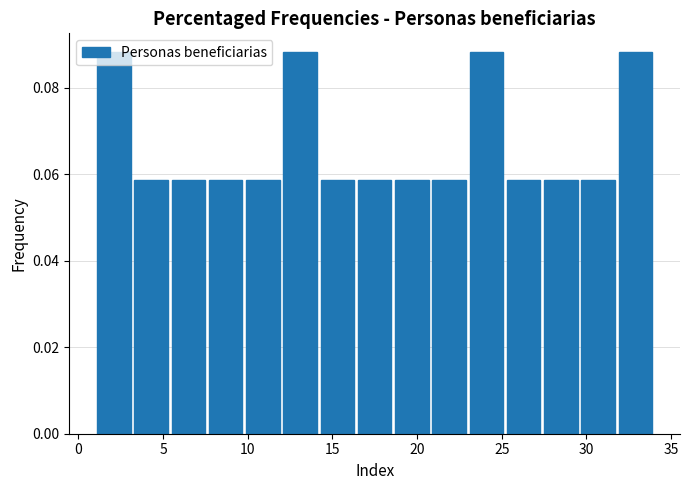

Reading left to right, transcribe this chart: for each bar, give the range it covers on the x-axis and its height. Neither the bar edges nor the heights are printed on the chart, so give them approximately, as read against the axes.

1.0 to 3.2: 0.088
3.2 to 5.4: 0.058
5.4 to 7.6: 0.058
7.6 to 9.8: 0.058
9.8 to 12.0: 0.058
12.0 to 14.2: 0.088
14.2 to 16.4: 0.058
16.4 to 18.6: 0.058
18.6 to 20.8: 0.058
20.8 to 23.0: 0.058
23.0 to 25.2: 0.088
25.2 to 27.4: 0.058
27.4 to 29.6: 0.058
29.6 to 31.8: 0.058
31.8 to 34.0: 0.088